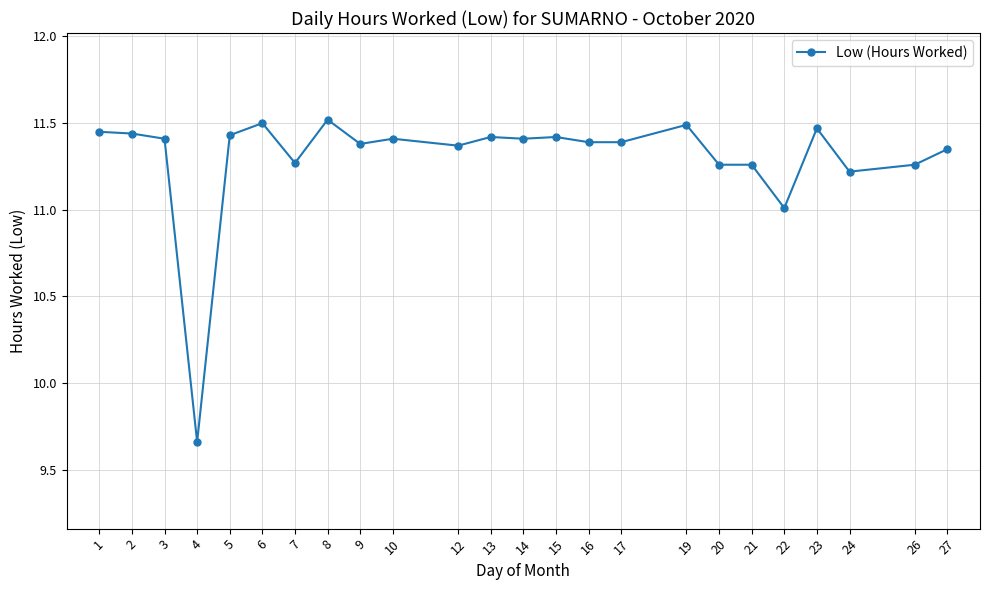

Which category has the lowest value across all series?

4